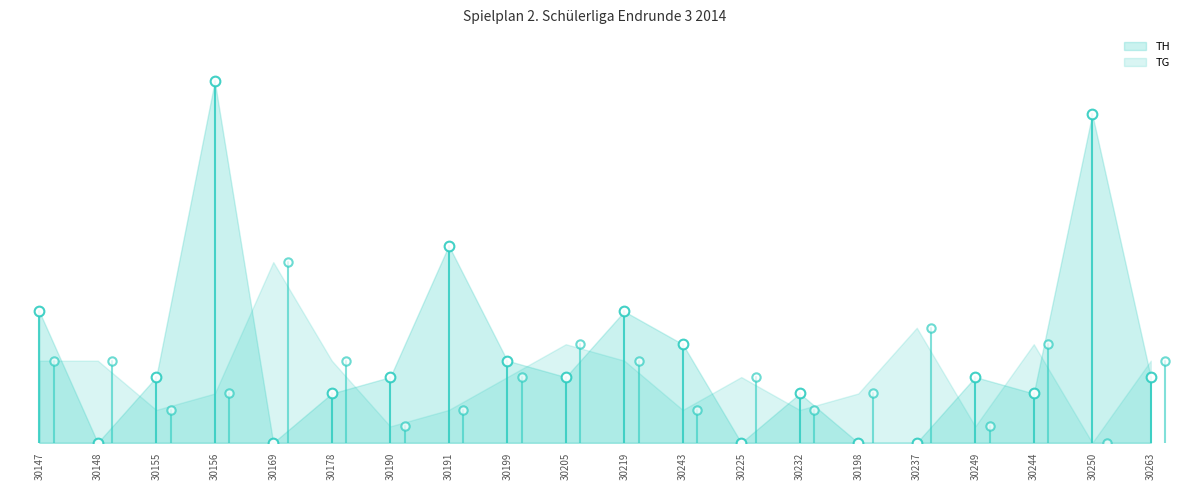

What is the label of the 10th point from the left?

30205